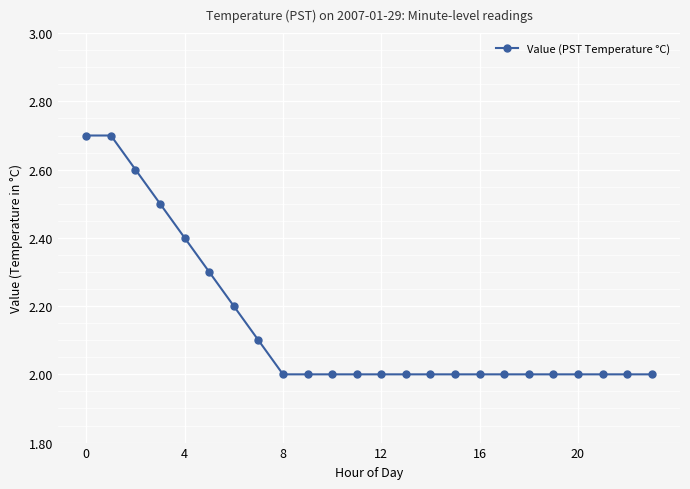

What is the difference between the maximum and minimum values?

0.7